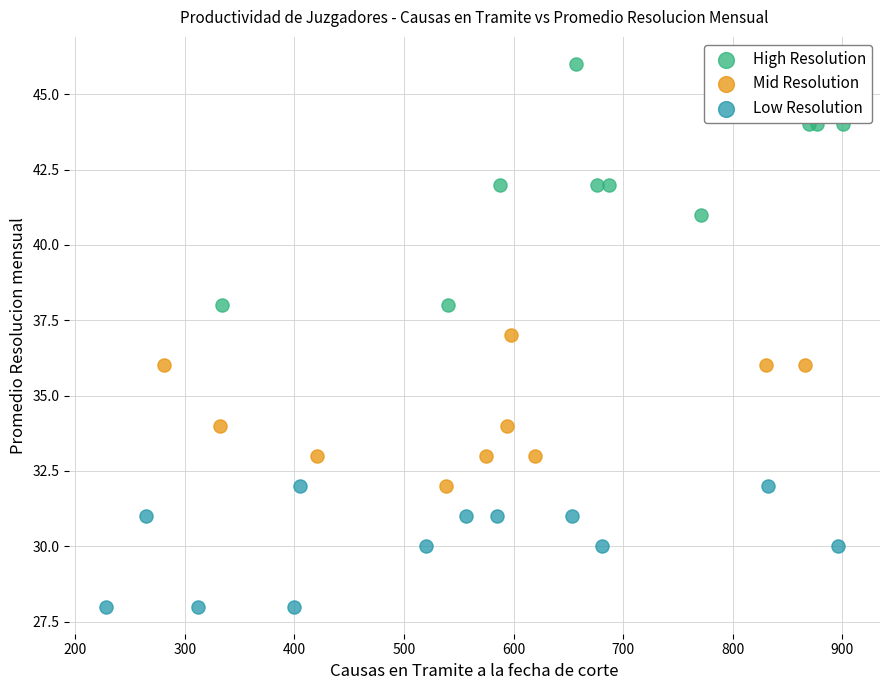

Which series reaches the minimum Y coordinate?

Low Resolution